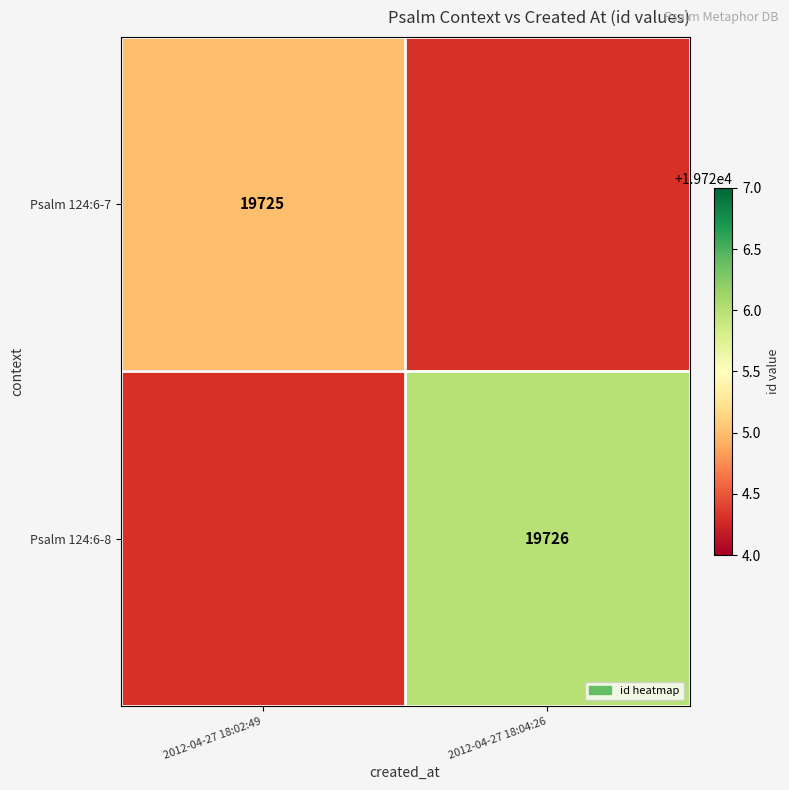

Is the value of Psalm 124:6-8 at 2012-04-27 18:04:26 greater than the value of Psalm 124:6-7 at 2012-04-27 18:02:49?

Yes